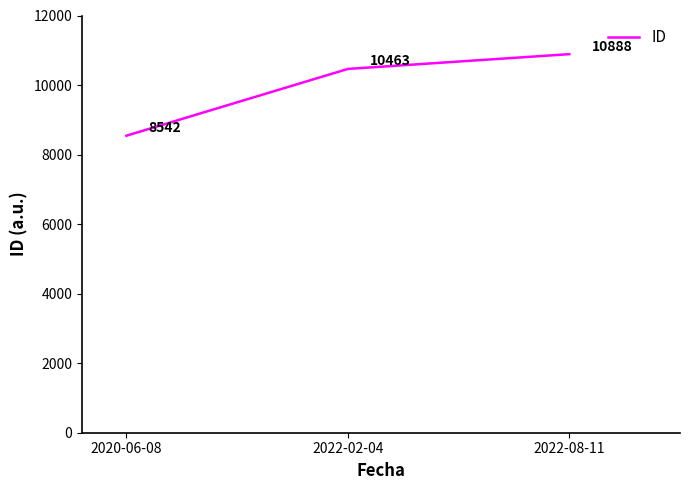

What is the average value?

9964